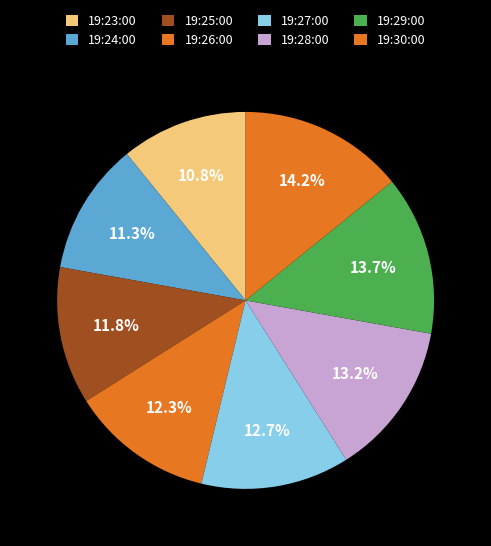

Is there a majority slice in this chart?

No